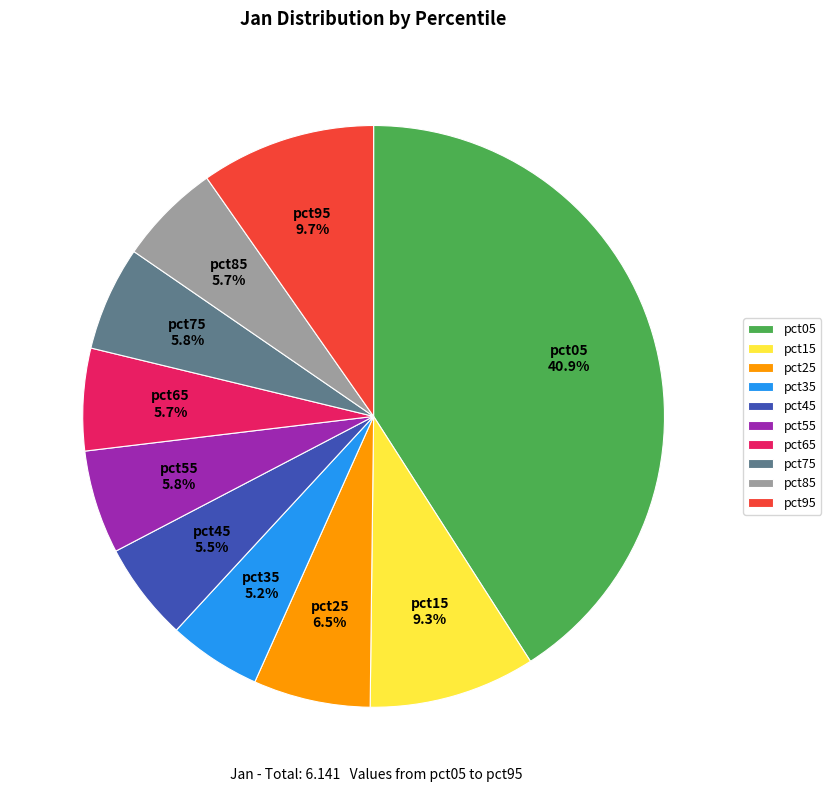

Does any single category account for the majority?

No